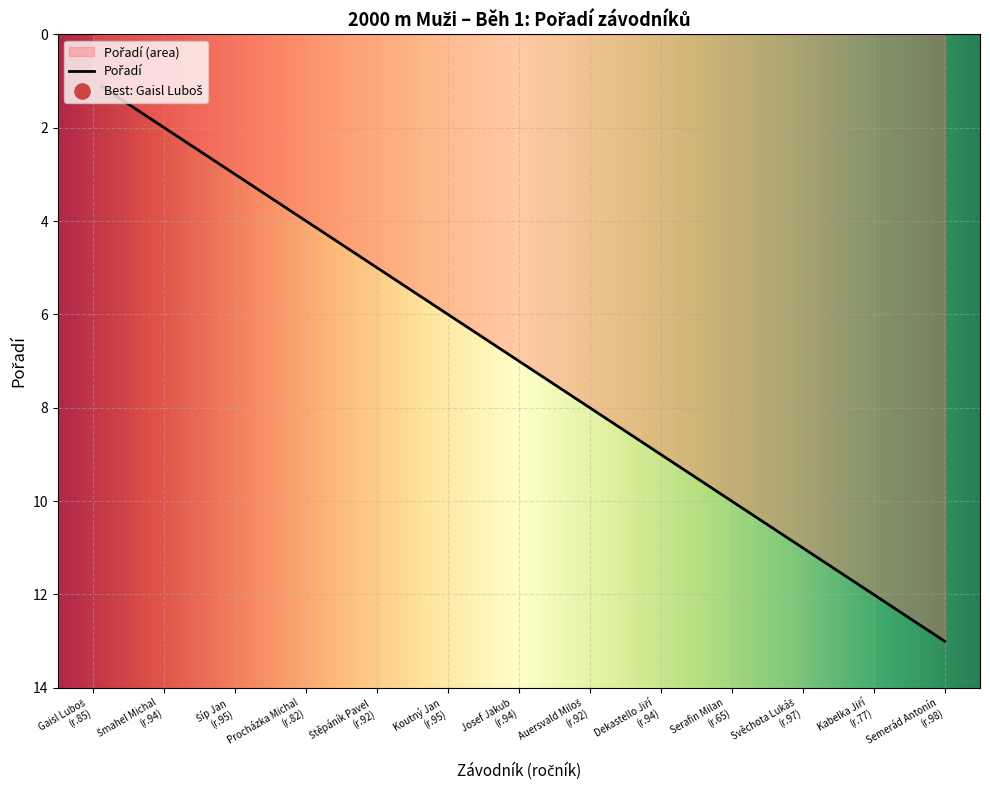

What is the difference between the maximum and minimum values?

12